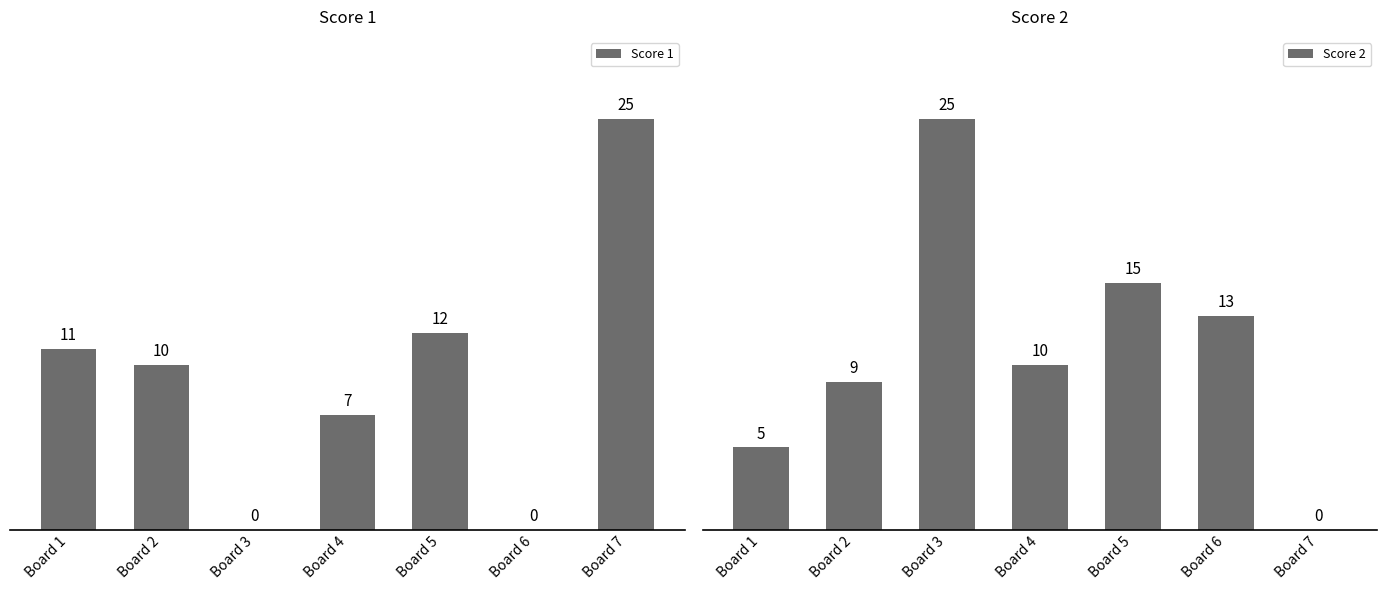

How many bars are there in total?

14